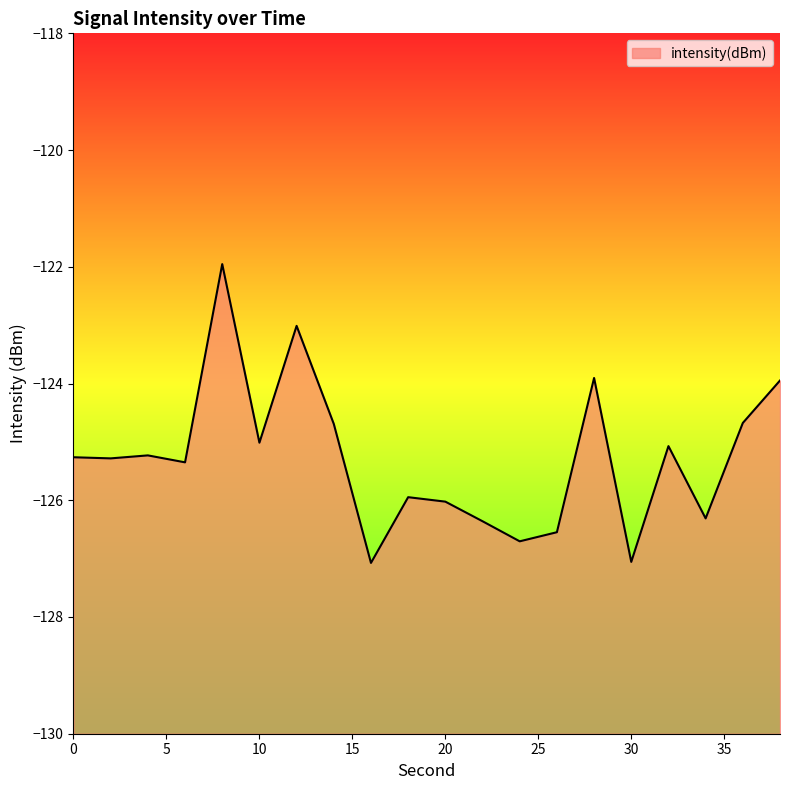

Reading left to right, transcribe all the data shown in this chart.

0=-125.3	2=-125.3	4=-125.2	6=-125.4	8=-122.0	10=-125.0	12=-123.0	14=-124.7	16=-127.1	18=-125.9	20=-126.0	22=-126.4	24=-126.7	26=-126.5	28=-123.9	30=-127.1	32=-125.1	34=-126.3	36=-124.7	38=-123.9